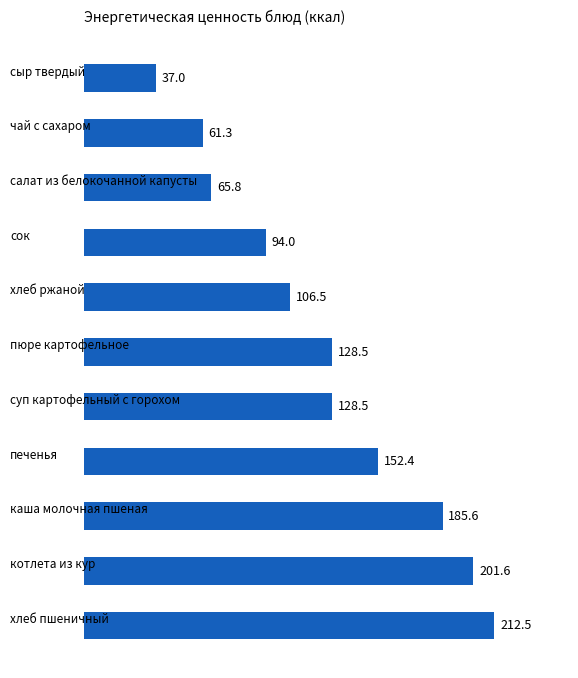

Read the value at суп картофельный с горохом.

128.5